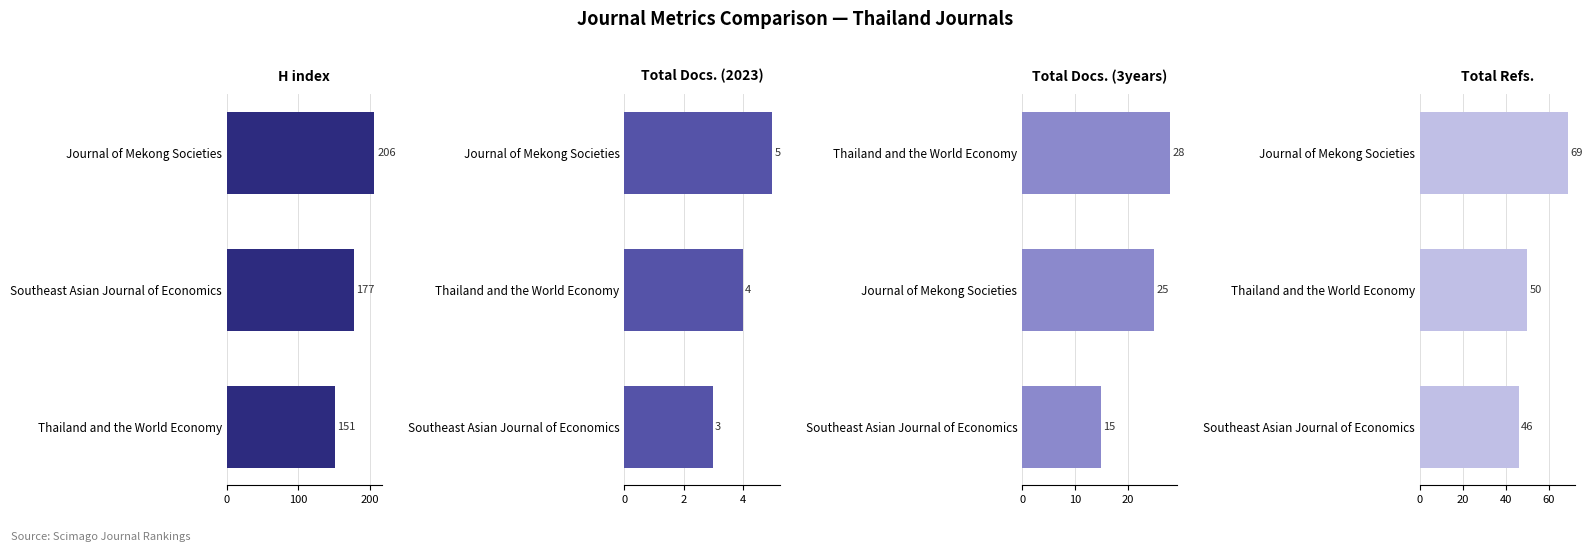

Does the chart contain stacked bars?

No